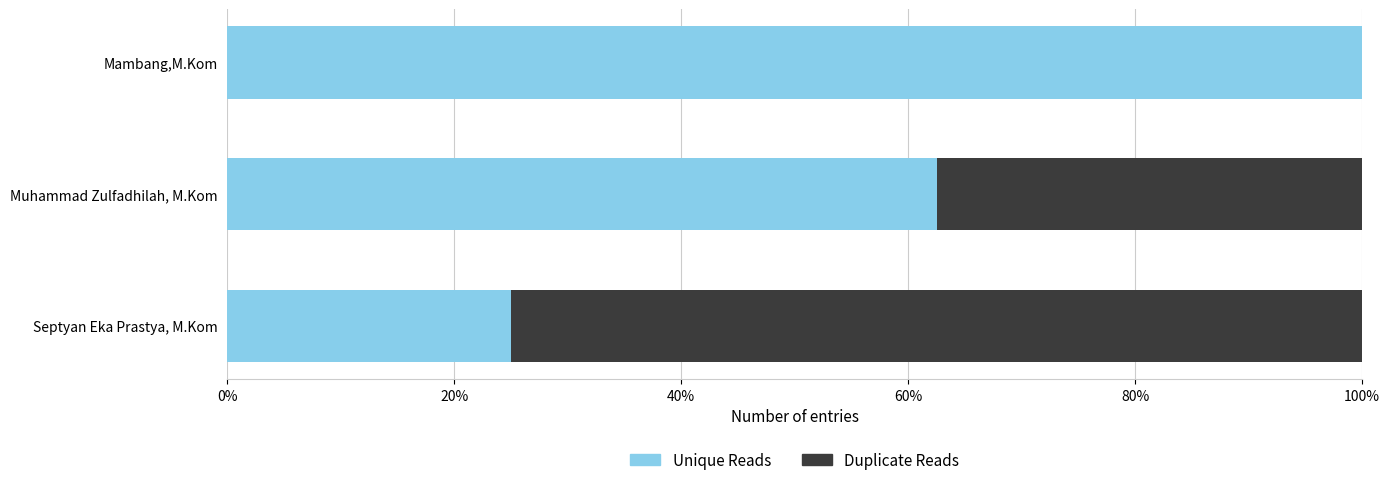

True or false: Unique Reads has a value of 62.5 at Muhammad Zulfadhilah, M.Kom.

True